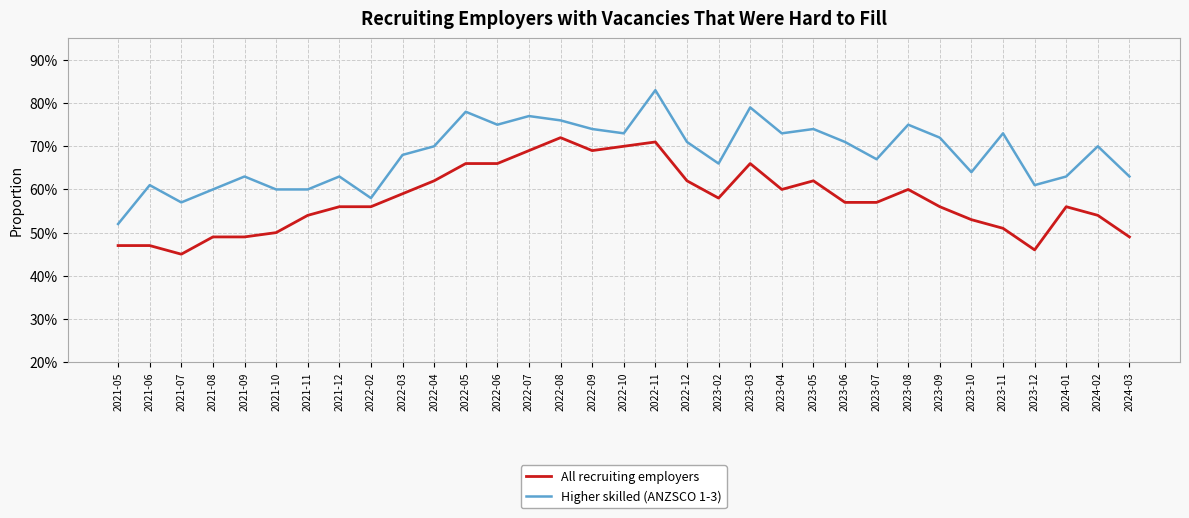

What are all the series names shown in the legend?

All recruiting employers, Higher skilled (ANZSCO 1-3)